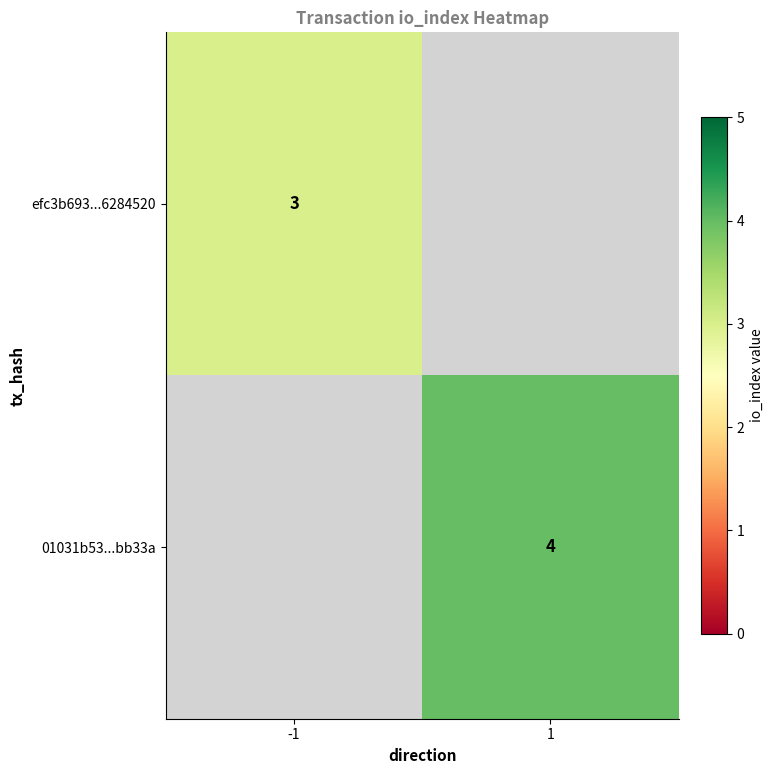

True or false: 01031b53...bb33a has a value of 4 at 1.

True